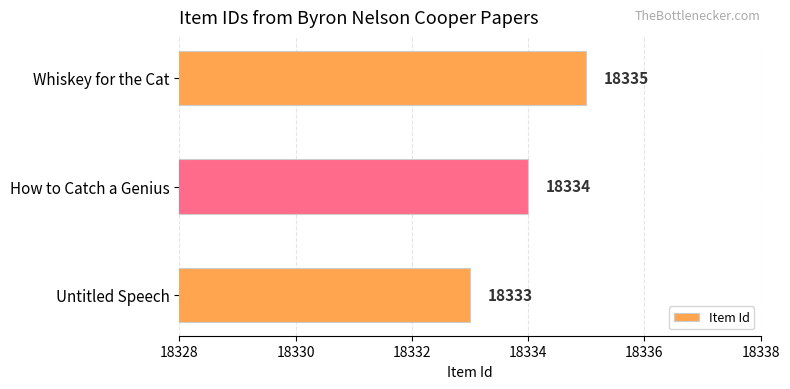

What position from the top is Untitled Speech?

3